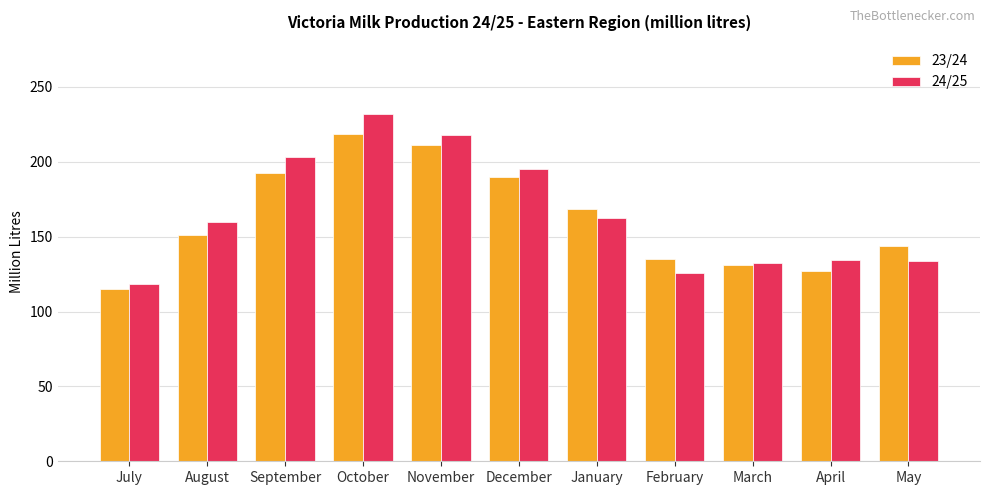

Where is 24/25 nearest to the value 175?

January